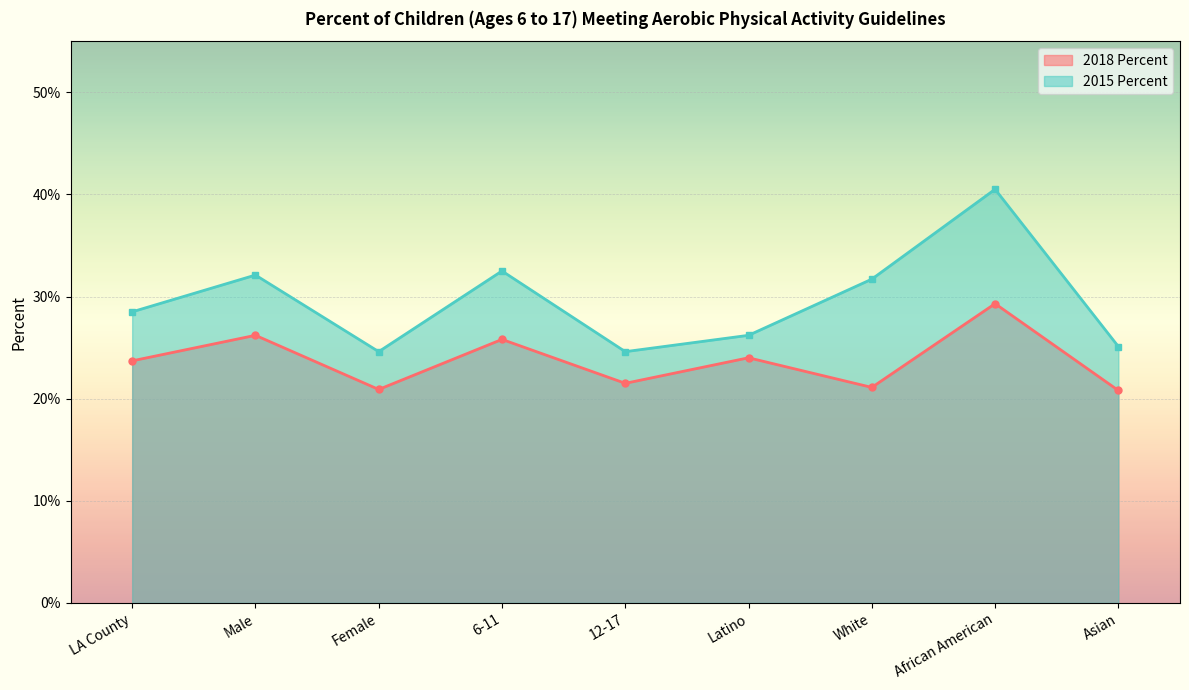

What are all the series names shown in the legend?

2018 Percent, 2015 Percent